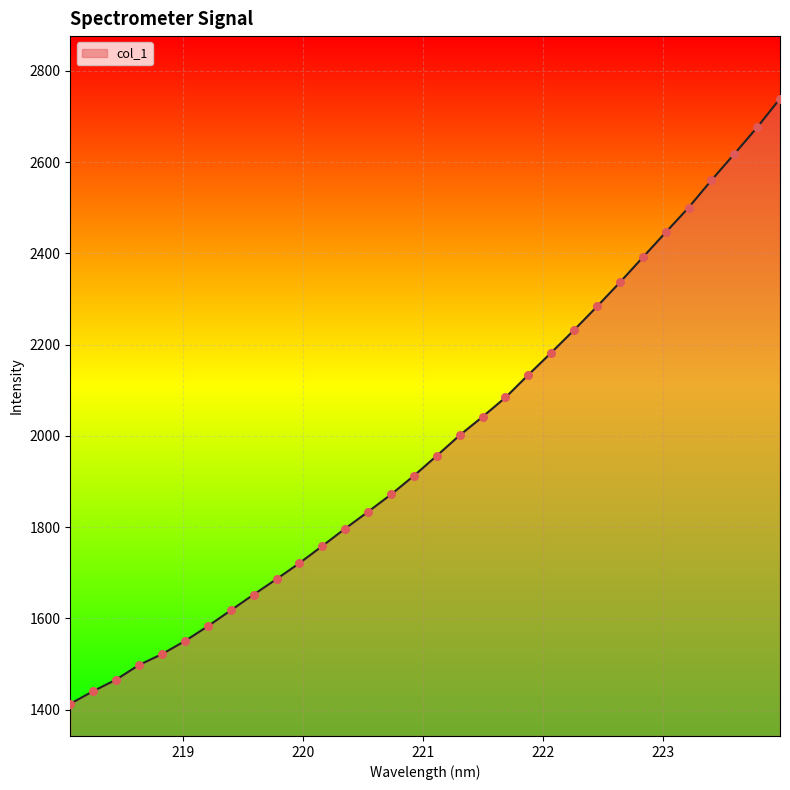

What is the minimum value shown in the chart?

1412.8